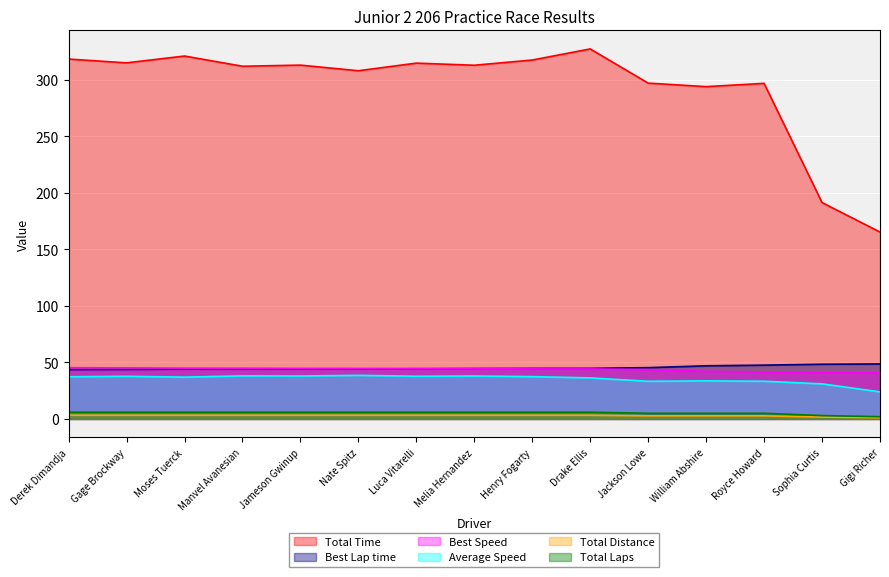

List the labels in order of Total Laps value, largest first.

Derek Dimandja, Gage Brockway, Moses Tuerck, Manvel Avanesian, Jameson Gwinup, Nate Spitz, Luca Vitarelli, Melia Hernandez, Henry Fogarty, Drake Ellis, Jackson Lowe, William Abshire, Royce Howard, Sophia Curtis, Gigi Richer